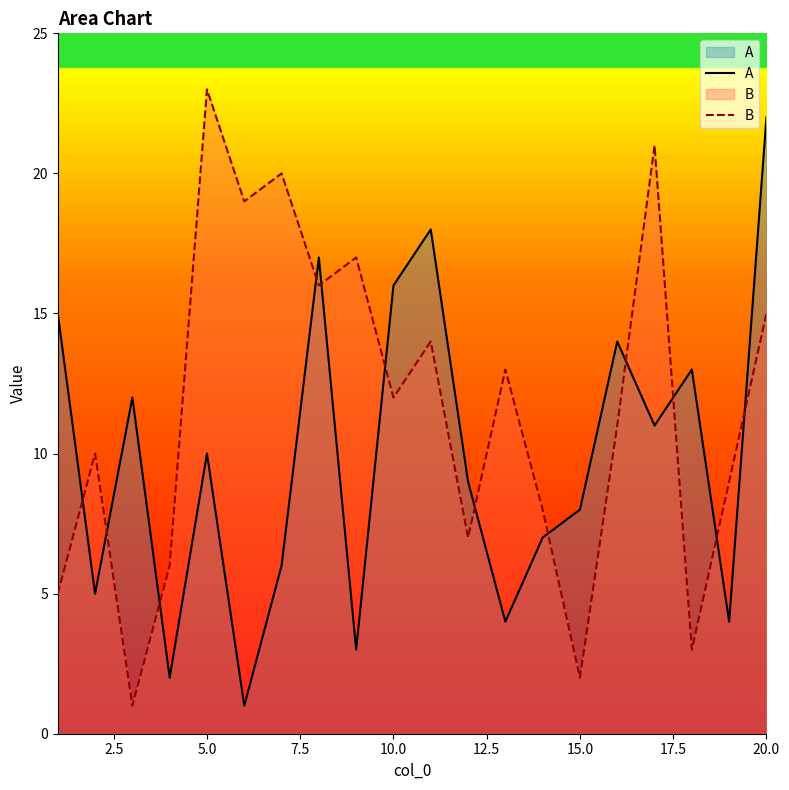

What is the difference between the maximum and minimum values in the A series?

21